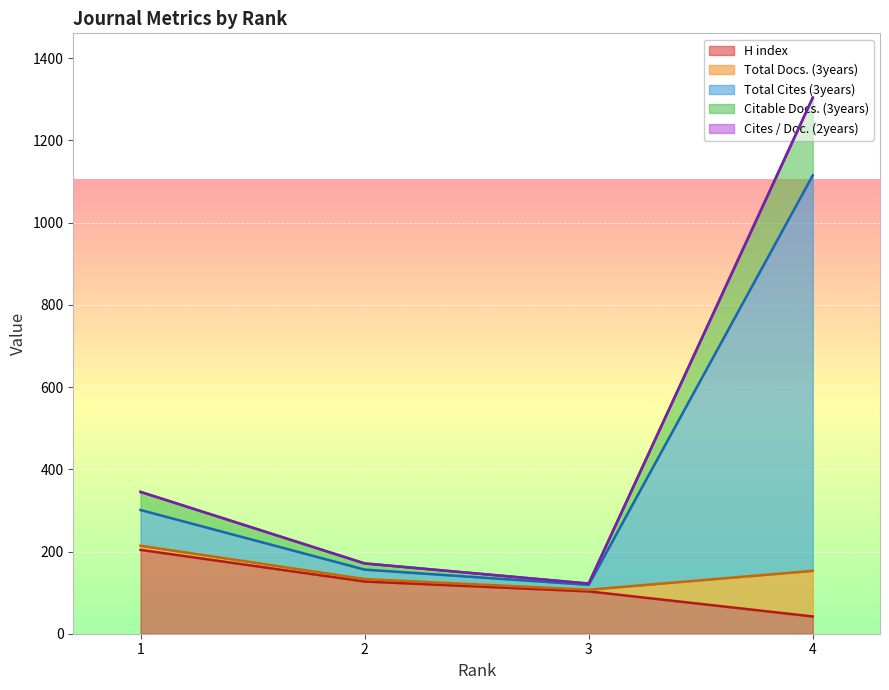

Which category has the lowest value across all series?

4